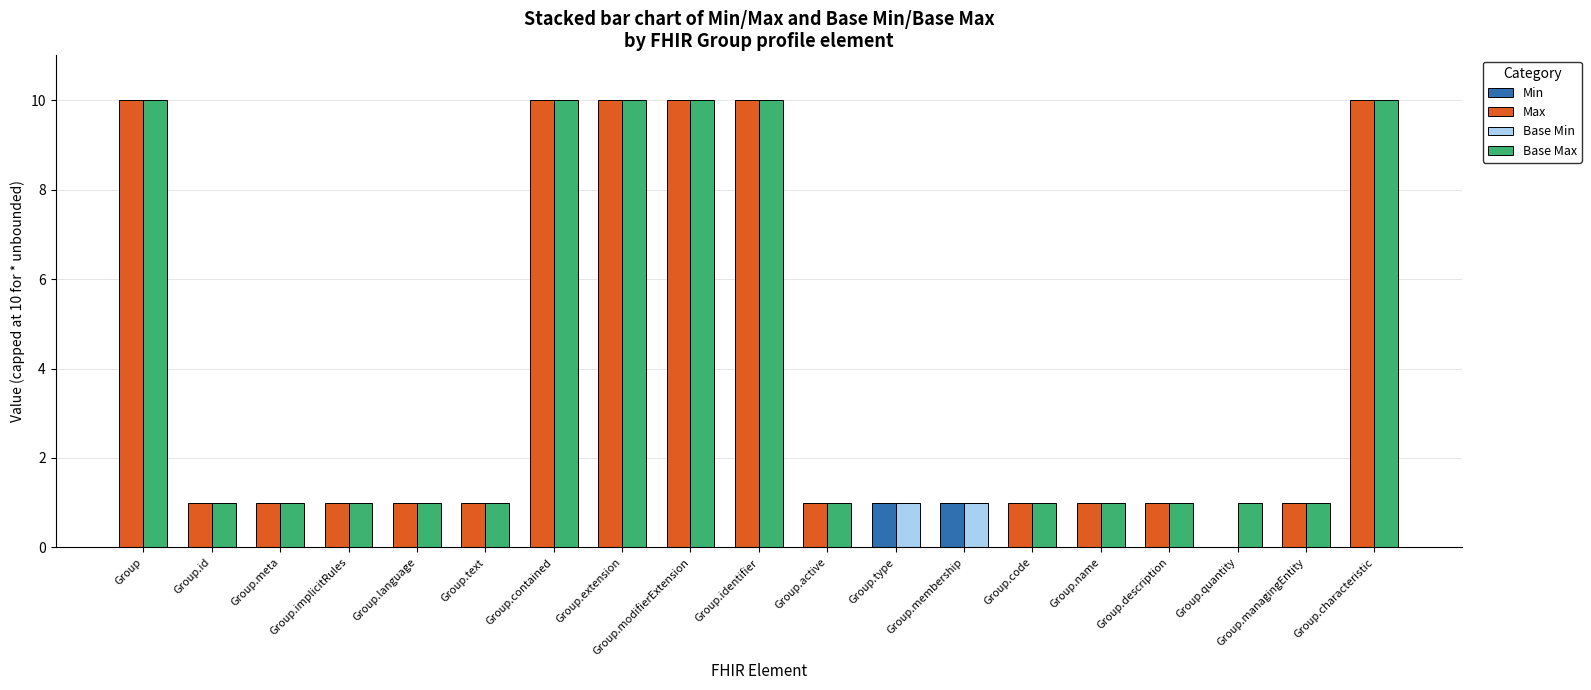

Between Group.extension and Group.code, which series saw the biggest shift?

Max